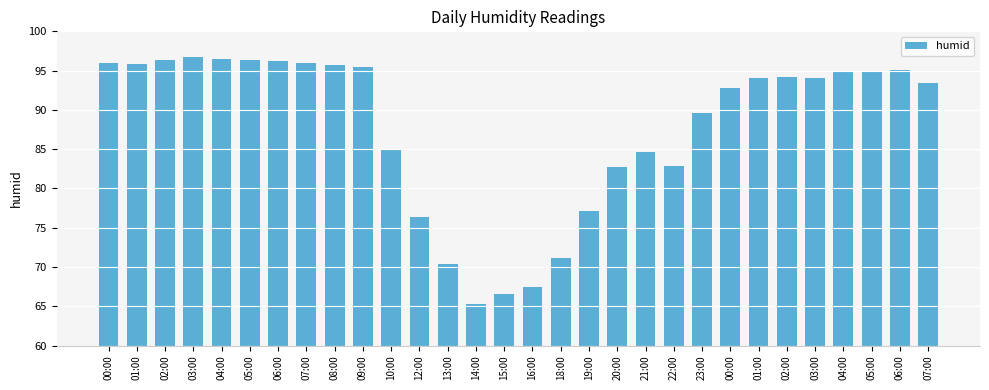

Which has a higher value, 06:00 or 08:00?

06:00